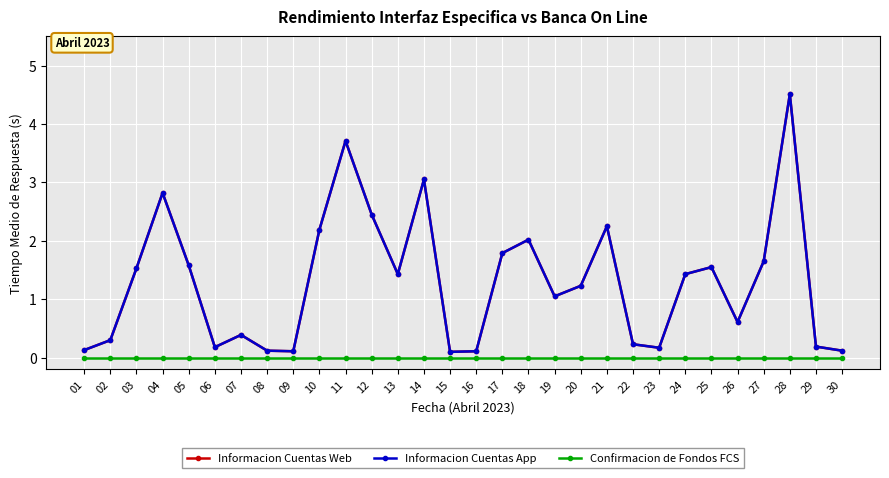

At how many categories does at least one series exceed 0?

30